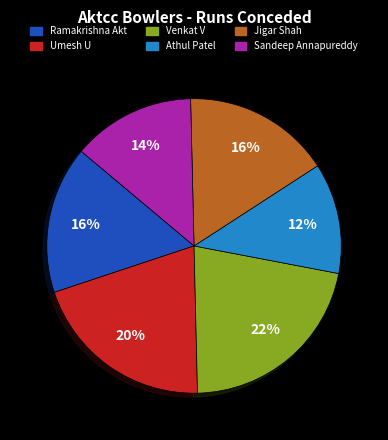

Is it true that Athul Patel is 26% of the pie?

False